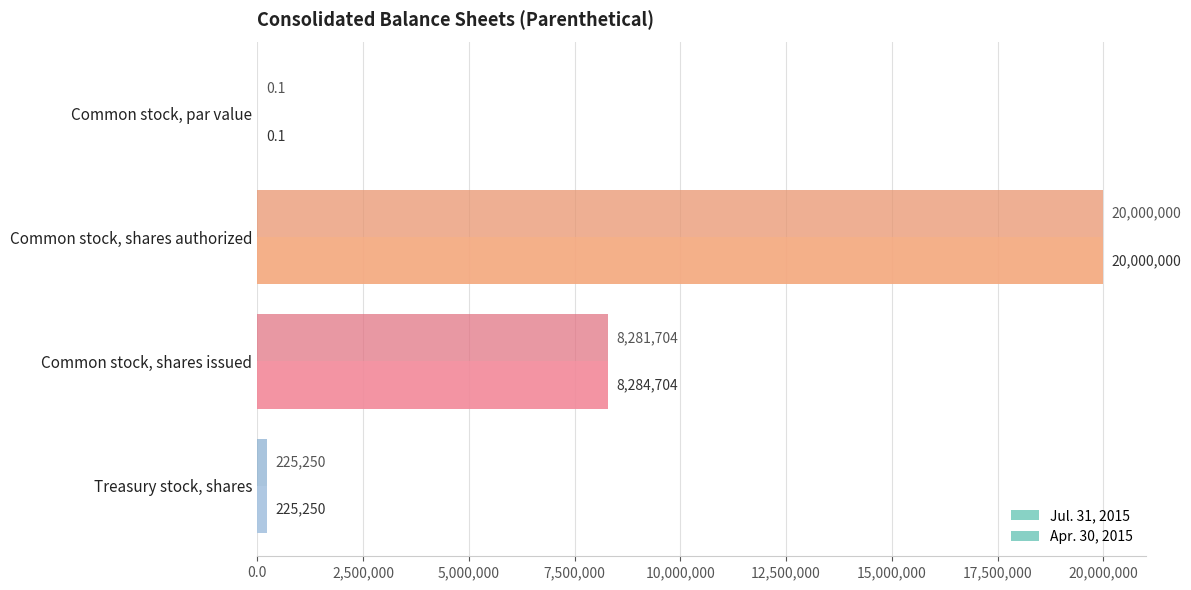

Is the value of Jul. 31, 2015 at Common stock, shares issued greater than the value of Apr. 30, 2015 at Treasury stock, shares?

Yes